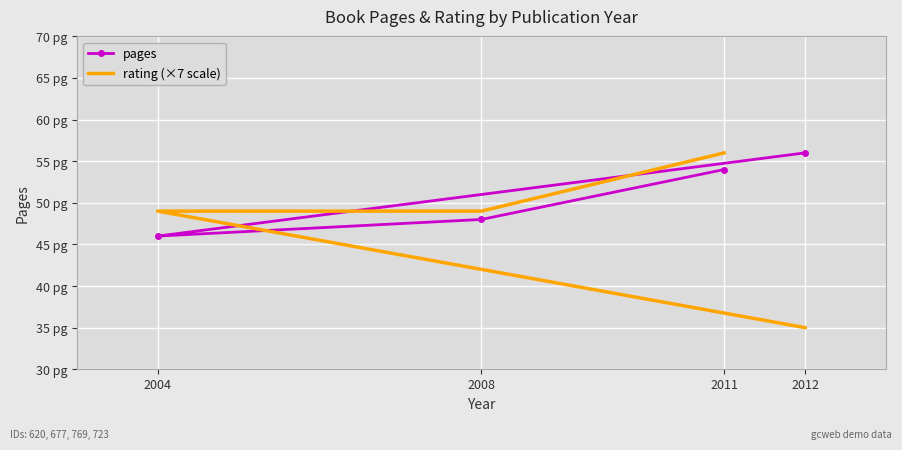

At 2004, list the series in order from smallest to largest.

pages, rating (×7 scale)